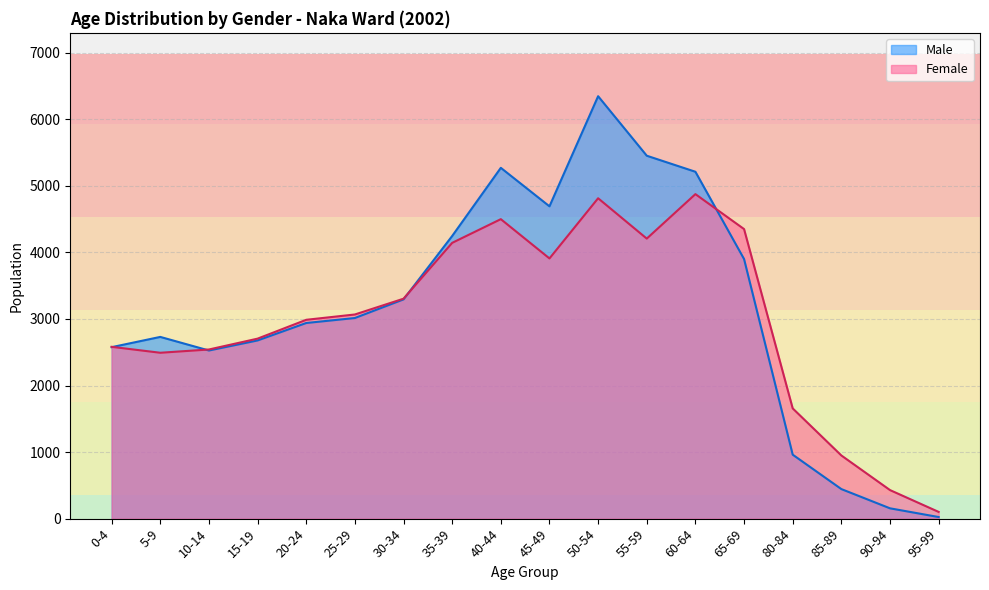

What is the sum of all Female values?

53607